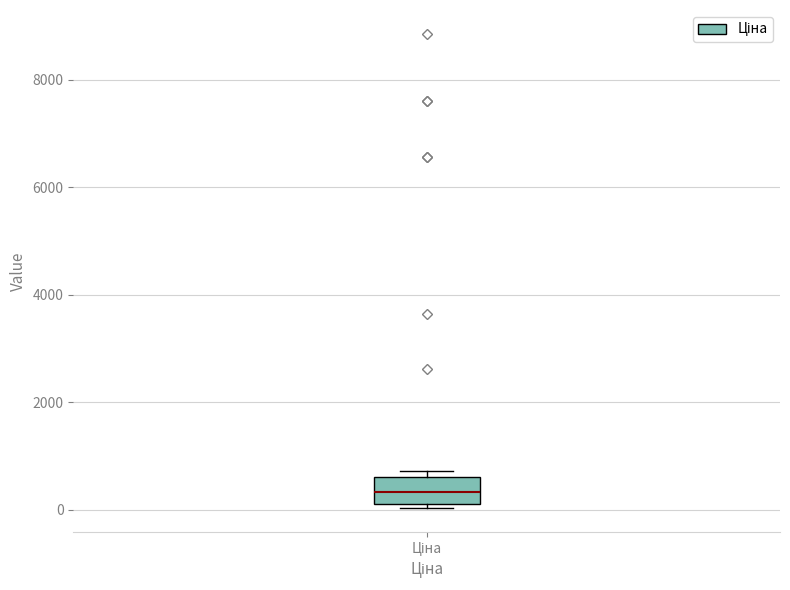

Read this box plot against the y-axis: the position of the median line, the range covered by the box, and the ends of both whiskers. The values are not printed on the chart, so give them approximately, as read against the axis.

median 400, box 200 to 600, whiskers 0 to 800